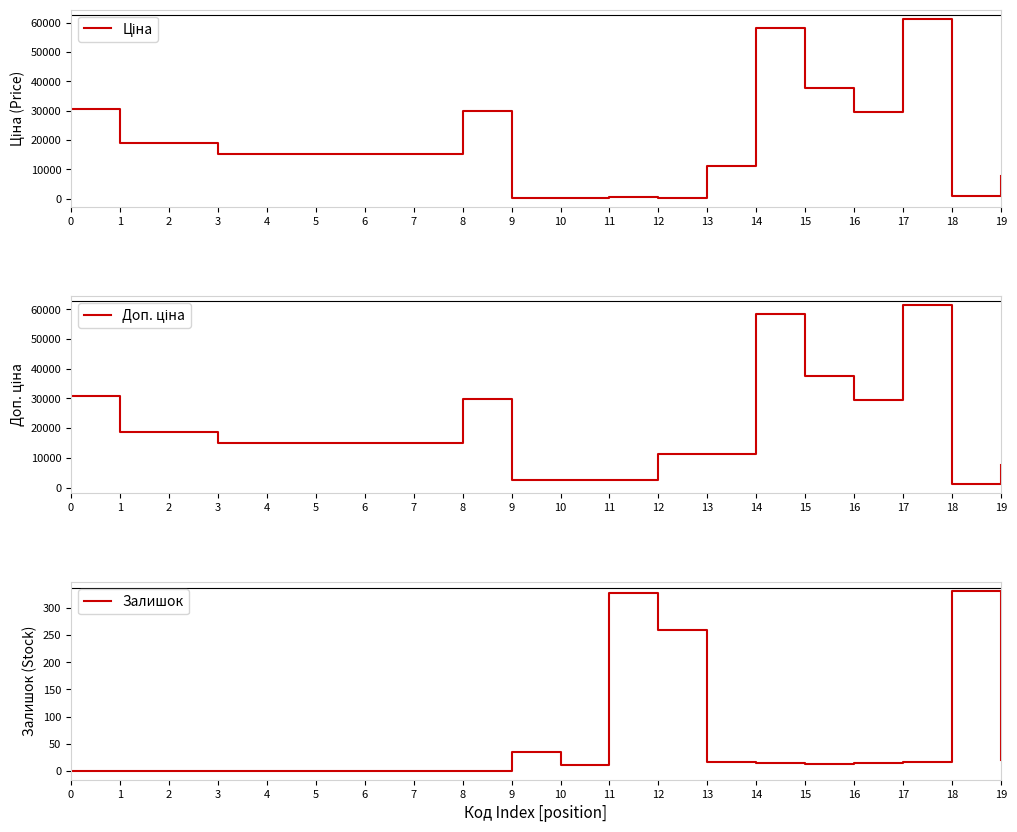

What is the difference between the maximum and minimum values in the Доп. ціна series?

60409.6